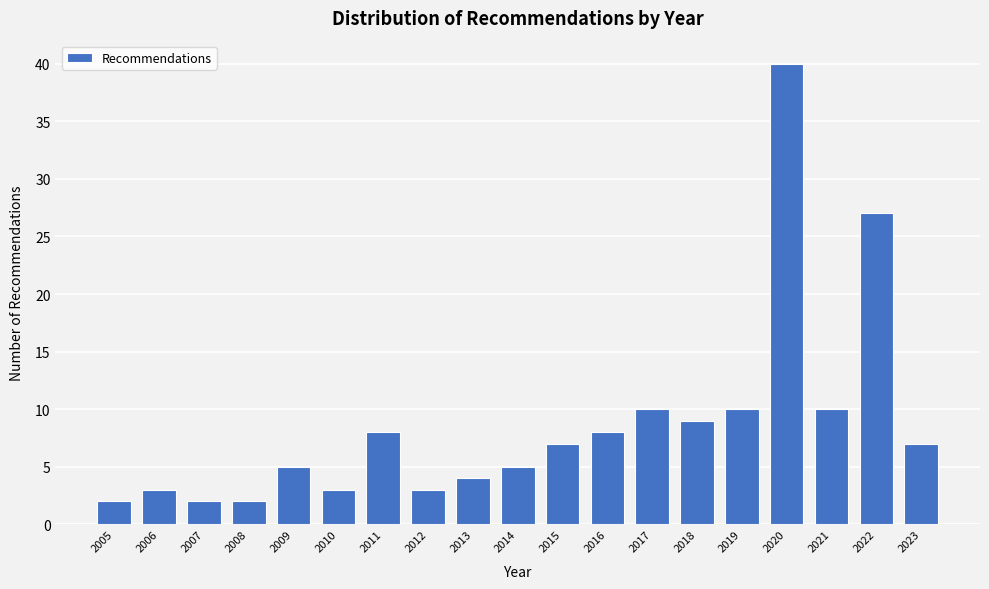

Reading left to right, extract all data points from this chart.

2005=2	2006=3	2007=2	2008=2	2009=5	2010=3	2011=8	2012=3	2013=4	2014=5	2015=7	2016=8	2017=10	2018=9	2019=10	2020=40	2021=10	2022=27	2023=7